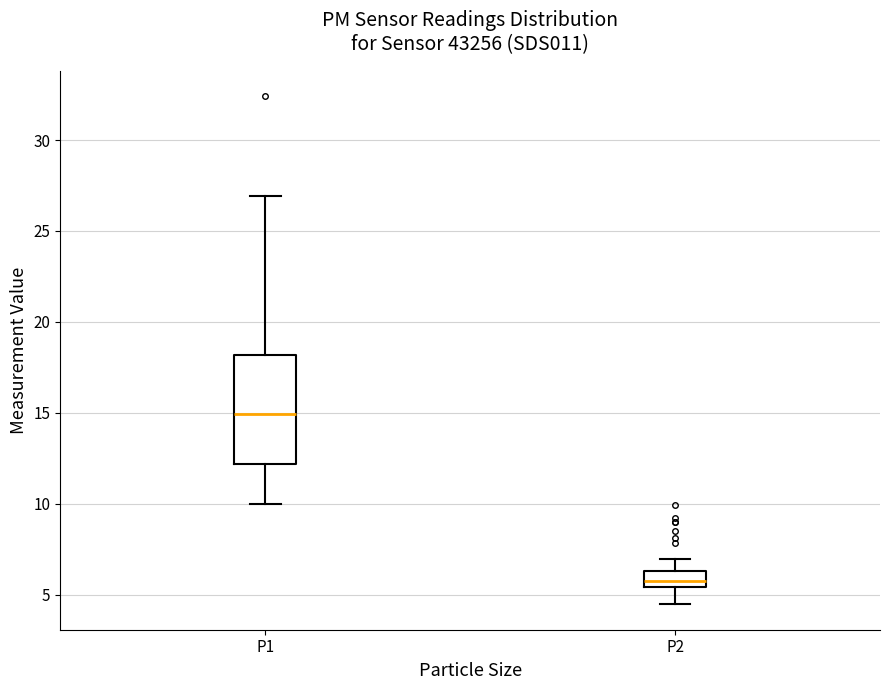

Reading left to right, read every box against the y-axis: the position of its median line, the range the box covers, and the ends of its whiskers. The values are not printed on the chart, so give them approximately, as read against the axis.

P1: median 15.0, box 12.0 to 18.0, whiskers 10.0 to 27.0
P2: median 6.0, box 5.5 to 6.5, whiskers 4.5 to 7.0